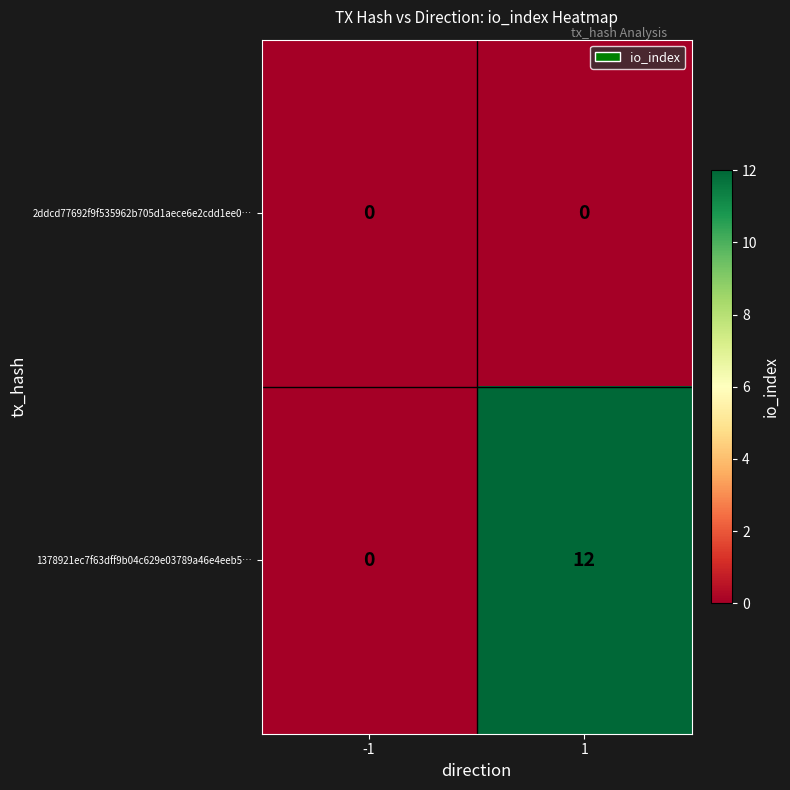

Which category has the highest value across all series?

1